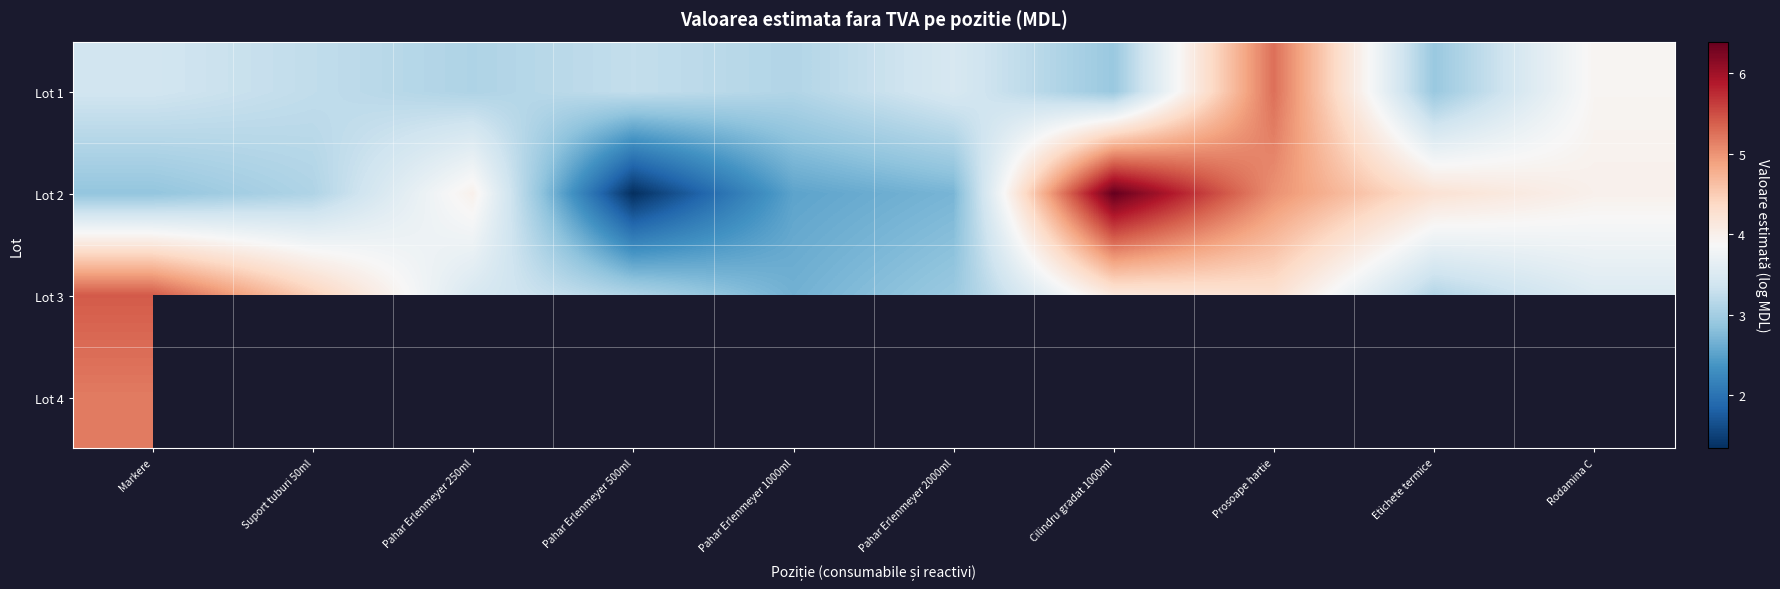

Where does the Lot 3 series first go above 3?

Markere